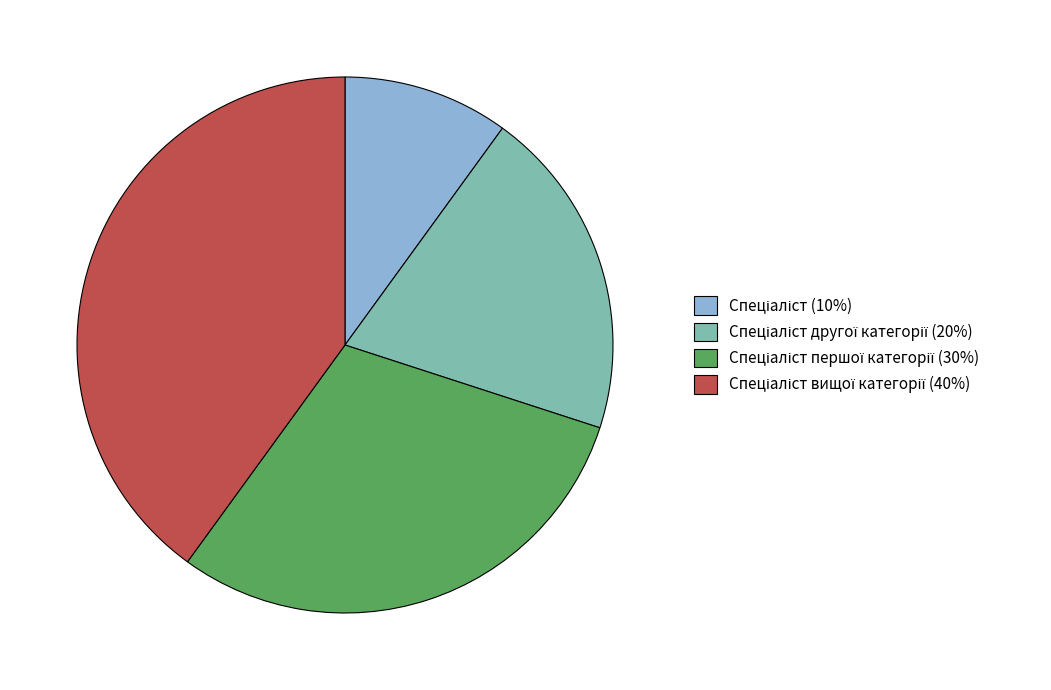

Is there any slice that represents more than half of the pie?

No